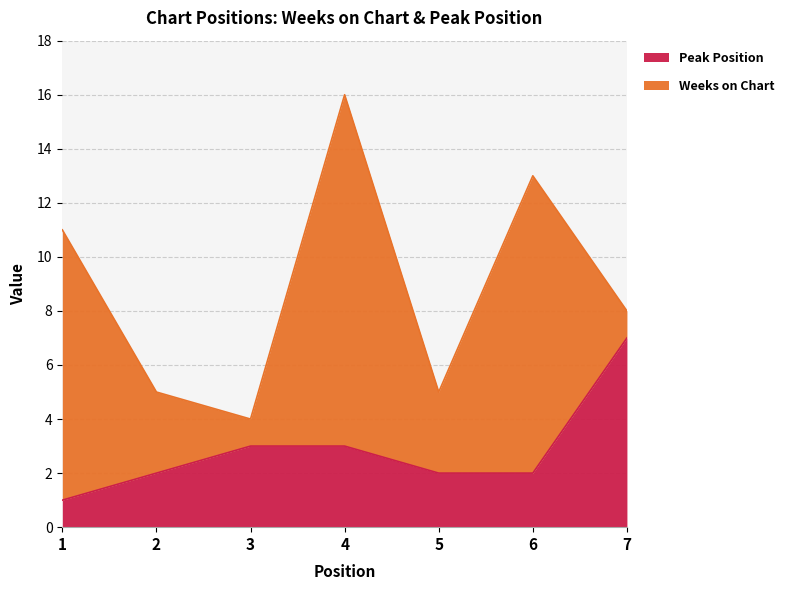

True or false: the data has more than 2 interior local peaks.

False